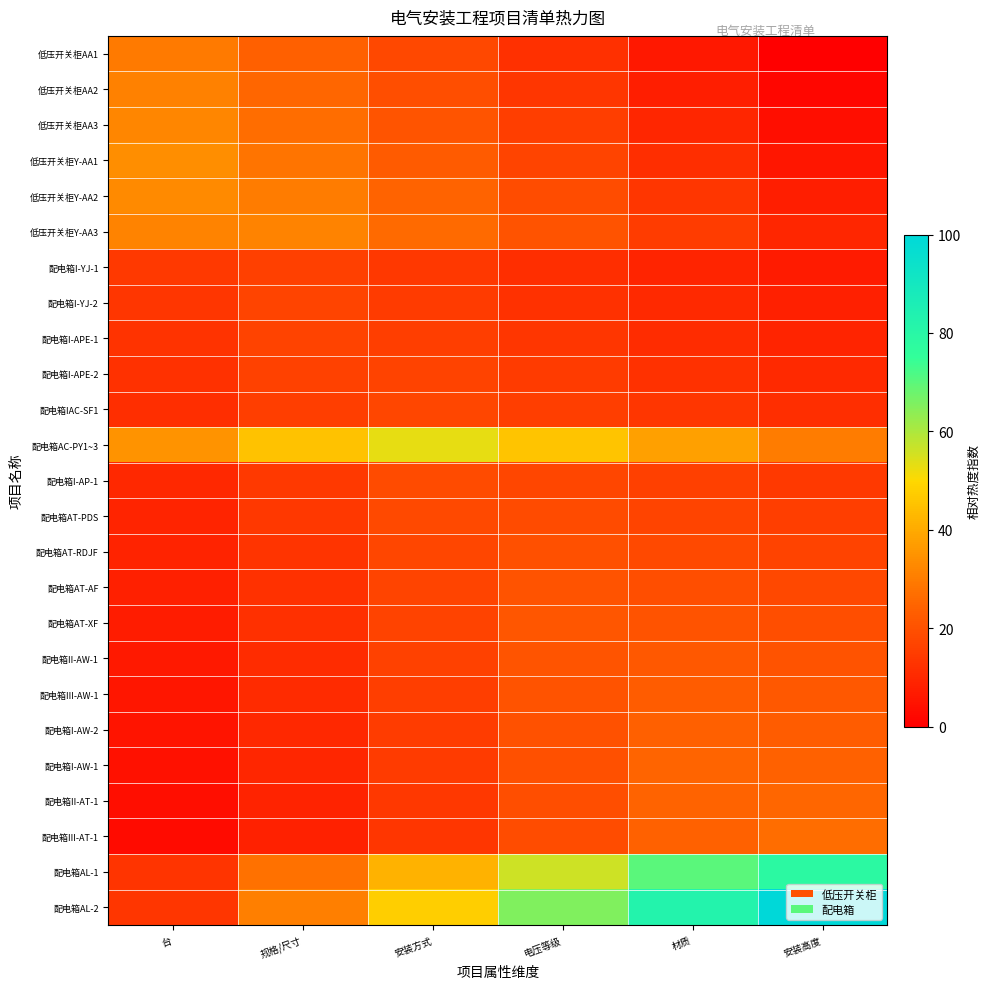

Reading right to left, what are all the values shown in this chart?

低压开关柜AA1: 安装高度=0.0	材质=5.9	电压等级=11.8	安装方式=17.7	规格/尺寸=23.6	台=29.6
低压开关柜AA2: 安装高度=2.0	材质=7.8	电压等级=13.6	安装方式=19.4	规格/尺寸=25.2	台=31.0
低压开关柜AA3: 安装高度=3.9	材质=9.6	电压等级=15.3	安装方式=21.0	规格/尺寸=26.7	台=32.4
低压开关柜Y-AA1: 安装高度=5.9	材质=11.4	电压等级=17.0	安装方式=22.6	规格/尺寸=28.2	台=33.8
低压开关柜Y-AA2: 安装高度=7.8	材质=13.3	电压等级=18.8	安装方式=24.3	规格/尺寸=29.7	台=32.9
低压开关柜Y-AA3: 安装高度=9.8	材质=15.1	电压等级=20.5	安装方式=25.9	规格/尺寸=31.3	台=31.4
配电箱I-YJ-1: 安装高度=6.7	材质=9.1	电压等级=11.4	安装方式=13.7	规格/尺寸=16.0	台=14.3
配电箱I-YJ-2: 安装高度=8.0	材质=10.2	电压等级=12.4	安装方式=14.6	规格/尺寸=16.8	台=13.6
配电箱I-APE-1: 安装高度=9.2	材质=11.3	电压等级=13.4	安装方式=15.5	规格/尺寸=16.7	台=12.9
配电箱I-APE-2: 安装高度=10.5	材质=12.5	电压等级=14.5	安装方式=16.5	规格/尺寸=16.1	台=12.2
配电箱IAC-SF1: 安装高度=11.7	材质=13.6	电压等级=15.5	安装方式=17.4	规格/尺寸=15.5	台=11.5
配电箱AC-PY1~3: 安装高度=30.0	材质=37.7	电压等级=45.4	安装方式=53.0	规格/尺寸=45.1	台=35.1
配电箱I-AP-1: 安装高度=14.2	材质=15.9	电压等级=17.5	安装方式=18.5	规格/尺寸=14.3	台=10.0
配电箱AT-PDS: 安装高度=15.4	材质=17.0	电压等级=18.6	安装方式=18.0	规格/尺寸=13.7	台=9.3
配电箱AT-RDJF: 安装高度=16.7	材质=18.1	电压等级=19.6	安装方式=17.5	规格/尺寸=13.1	台=8.6
配电箱AT-AF: 安装高度=17.9	材质=19.3	电压等级=20.6	安装方式=17.0	规格/尺寸=12.5	台=7.9
配电箱AT-XF: 安装高度=19.1	材质=20.4	电压等级=21.2	安装方式=16.5	规格/尺寸=11.9	台=7.2
配电箱II-AW-1: 安装高度=20.4	材质=21.5	电压等级=20.8	安装方式=16.0	规格/尺寸=11.3	台=6.5
配电箱III-AW-1: 安装高度=21.6	材质=22.7	电压等级=20.4	安装方式=15.5	规格/尺寸=10.7	台=5.8
配电箱I-AW-2: 安装高度=22.9	材质=23.8	电压等级=20.0	安装方式=15.0	规格/尺寸=10.1	台=5.1
配电箱I-AW-1: 安装高度=24.1	材质=24.7	电压等级=19.6	安装方式=14.5	规格/尺寸=9.5	台=4.4
配电箱II-AT-1: 安装高度=25.4	材质=24.4	电压等级=19.2	安装方式=14.0	规格/尺寸=8.9	台=3.7
配电箱III-AT-1: 安装高度=26.6	材质=24.1	电压等级=18.8	安装方式=13.5	规格/尺寸=8.3	台=3.0
配电箱AL-1: 安装高度=78.9	材质=70.3	电压等级=56.0	安装方式=41.8	规格/尺寸=27.5	台=13.2
配电箱AL-2: 安装高度=100.0	材质=82.7	电压等级=65.3	安装方式=48.0	规格/尺寸=30.7	台=13.4